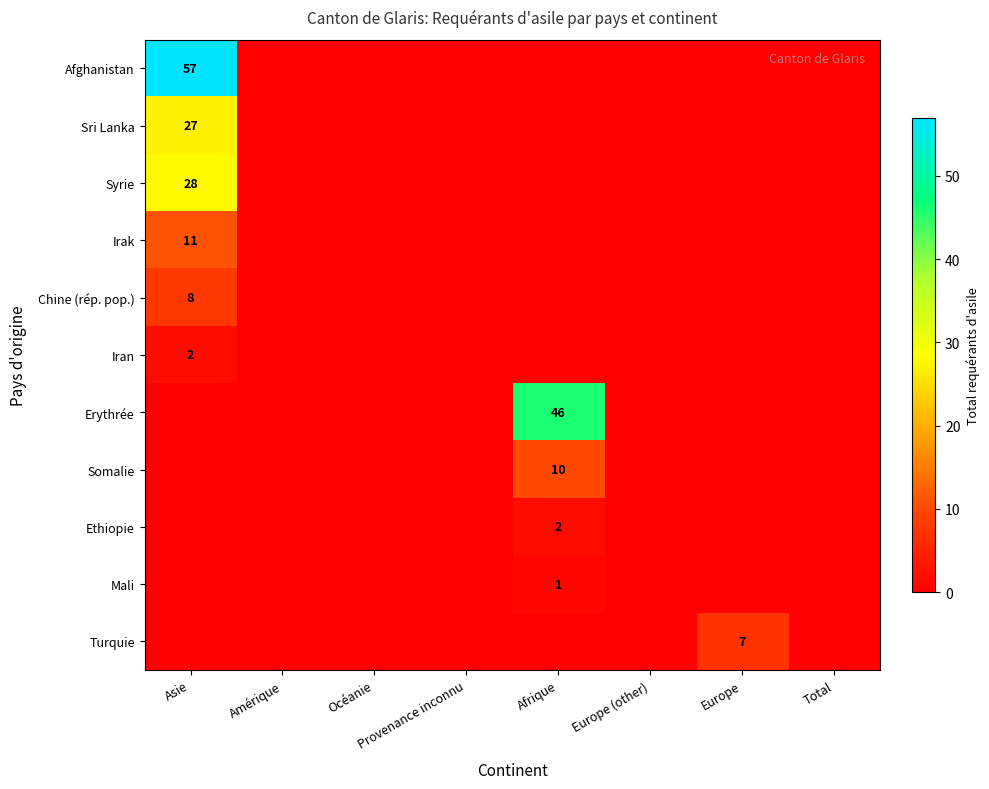

Which category has the highest value in the Mali series?

Afrique